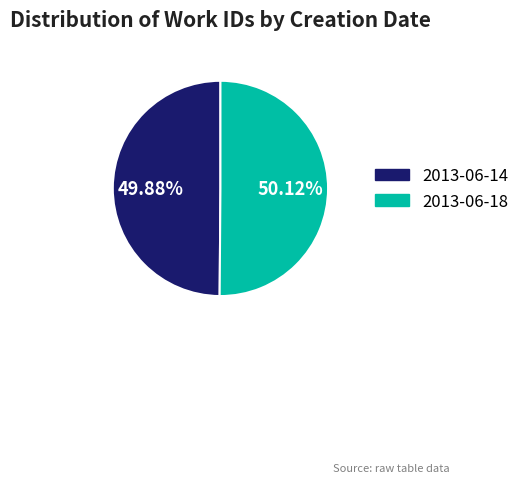

Count the number of slices in the pie.

2